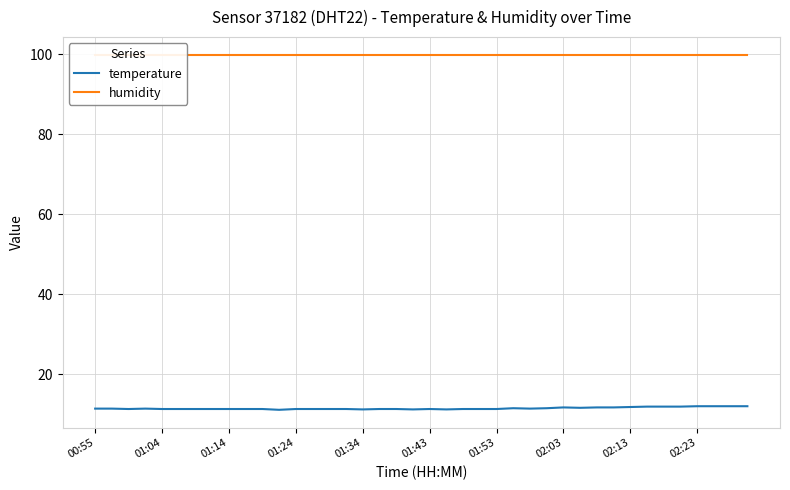

Which series has the largest total across all categories?

humidity